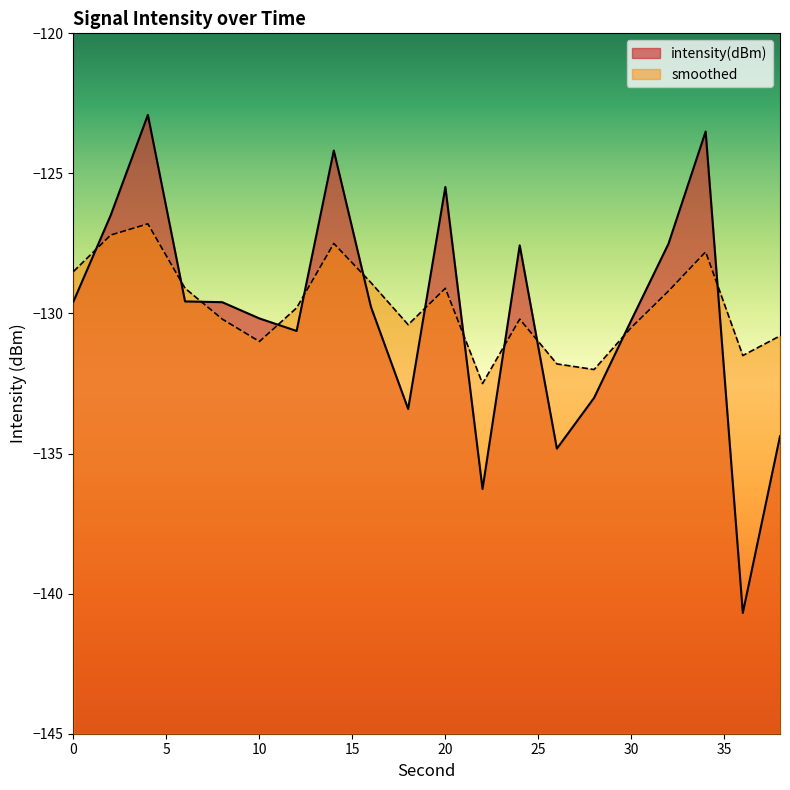

Which series has the largest total across all categories?

smoothed